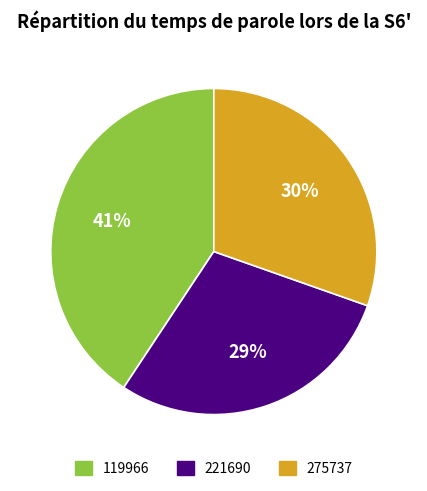

The 275737 slice represents 39% of the pie. True or false?

False